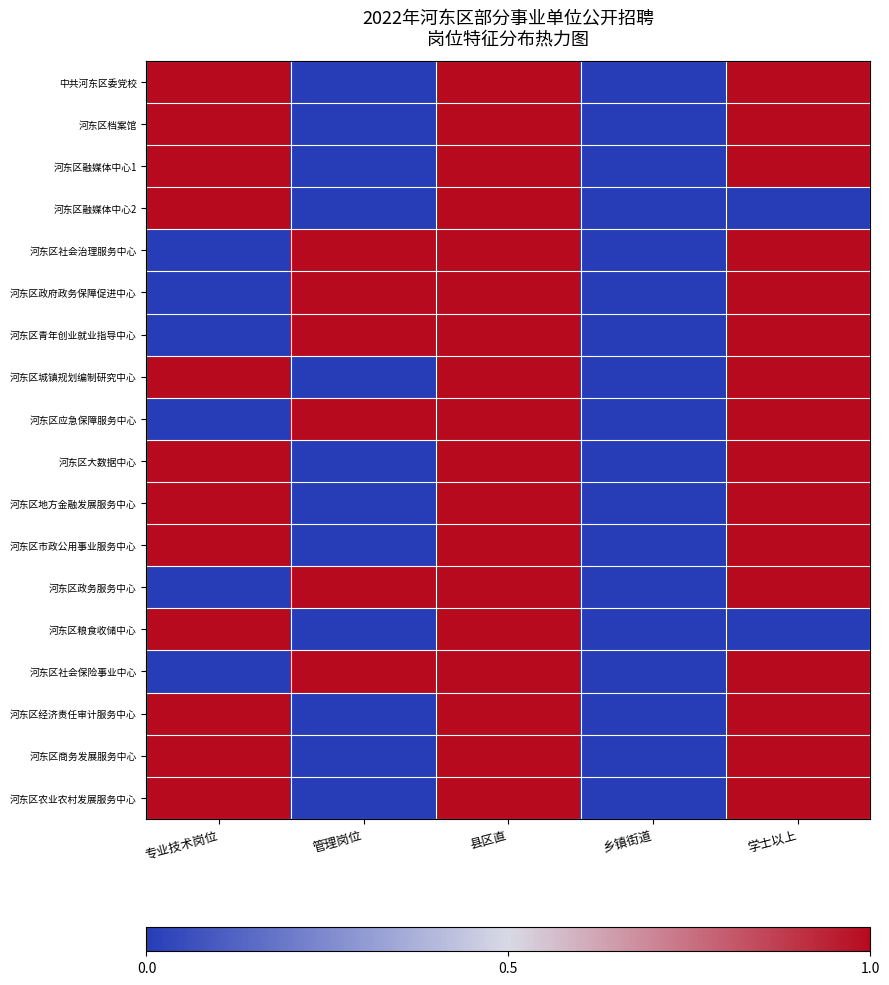

Reading right to left, transcribe all the data shown in this chart.

中共河东区委党校: 学士以上=1	乡镇街道=0	县区直=1	管理岗位=0	专业技术岗位=1
河东区档案馆: 学士以上=1	乡镇街道=0	县区直=1	管理岗位=0	专业技术岗位=1
河东区融媒体中心1: 学士以上=1	乡镇街道=0	县区直=1	管理岗位=0	专业技术岗位=1
河东区融媒体中心2: 学士以上=0	乡镇街道=0	县区直=1	管理岗位=0	专业技术岗位=1
河东区社会治理服务中心: 学士以上=1	乡镇街道=0	县区直=1	管理岗位=1	专业技术岗位=0
河东区政府政务保障促进中心: 学士以上=1	乡镇街道=0	县区直=1	管理岗位=1	专业技术岗位=0
河东区青年创业就业指导中心: 学士以上=1	乡镇街道=0	县区直=1	管理岗位=1	专业技术岗位=0
河东区城镇规划编制研究中心: 学士以上=1	乡镇街道=0	县区直=1	管理岗位=0	专业技术岗位=1
河东区应急保障服务中心: 学士以上=1	乡镇街道=0	县区直=1	管理岗位=1	专业技术岗位=0
河东区大数据中心: 学士以上=1	乡镇街道=0	县区直=1	管理岗位=0	专业技术岗位=1
河东区地方金融发展服务中心: 学士以上=1	乡镇街道=0	县区直=1	管理岗位=0	专业技术岗位=1
河东区市政公用事业服务中心: 学士以上=1	乡镇街道=0	县区直=1	管理岗位=0	专业技术岗位=1
河东区政务服务中心: 学士以上=1	乡镇街道=0	县区直=1	管理岗位=1	专业技术岗位=0
河东区粮食收储中心: 学士以上=0	乡镇街道=0	县区直=1	管理岗位=0	专业技术岗位=1
河东区社会保险事业中心: 学士以上=1	乡镇街道=0	县区直=1	管理岗位=1	专业技术岗位=0
河东区经济责任审计服务中心: 学士以上=1	乡镇街道=0	县区直=1	管理岗位=0	专业技术岗位=1
河东区商务发展服务中心: 学士以上=1	乡镇街道=0	县区直=1	管理岗位=0	专业技术岗位=1
河东区农业农村发展服务中心: 学士以上=1	乡镇街道=0	县区直=1	管理岗位=0	专业技术岗位=1